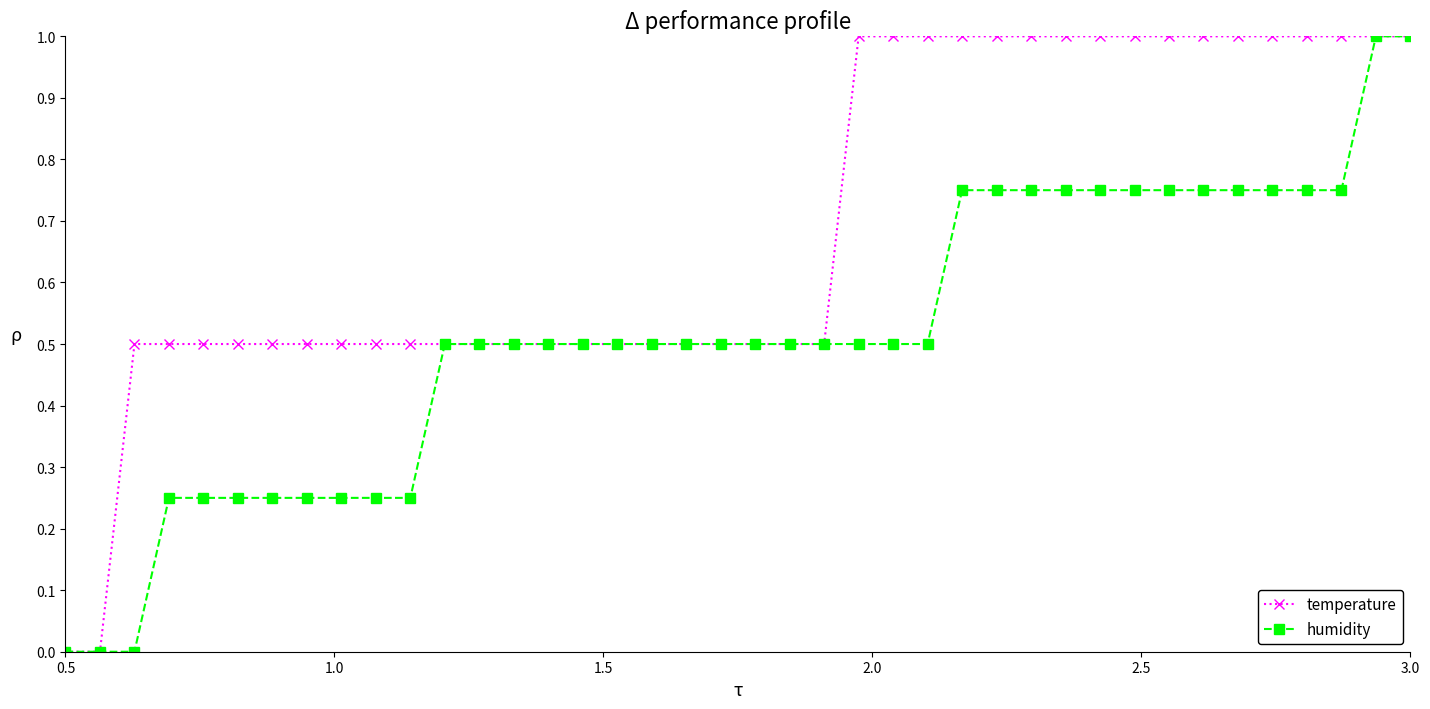

How many distinct data groups are displayed?

2